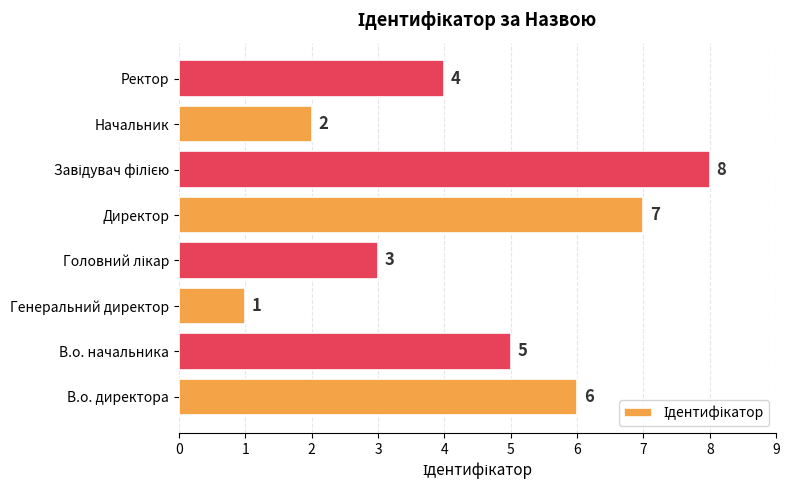

What is the difference between the values at В.о. директора and Начальник?

4